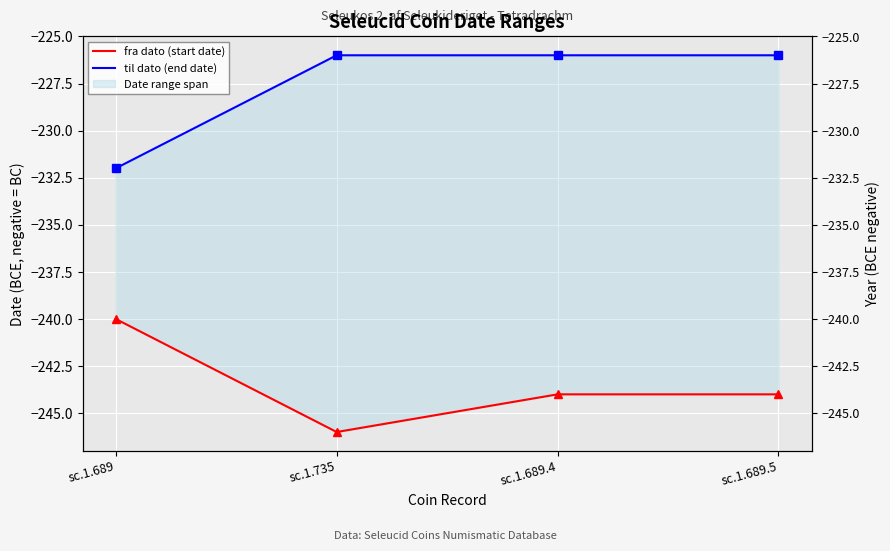

List the series in order of their overall mean, lowest first.

fra dato (start date), til dato (end date)